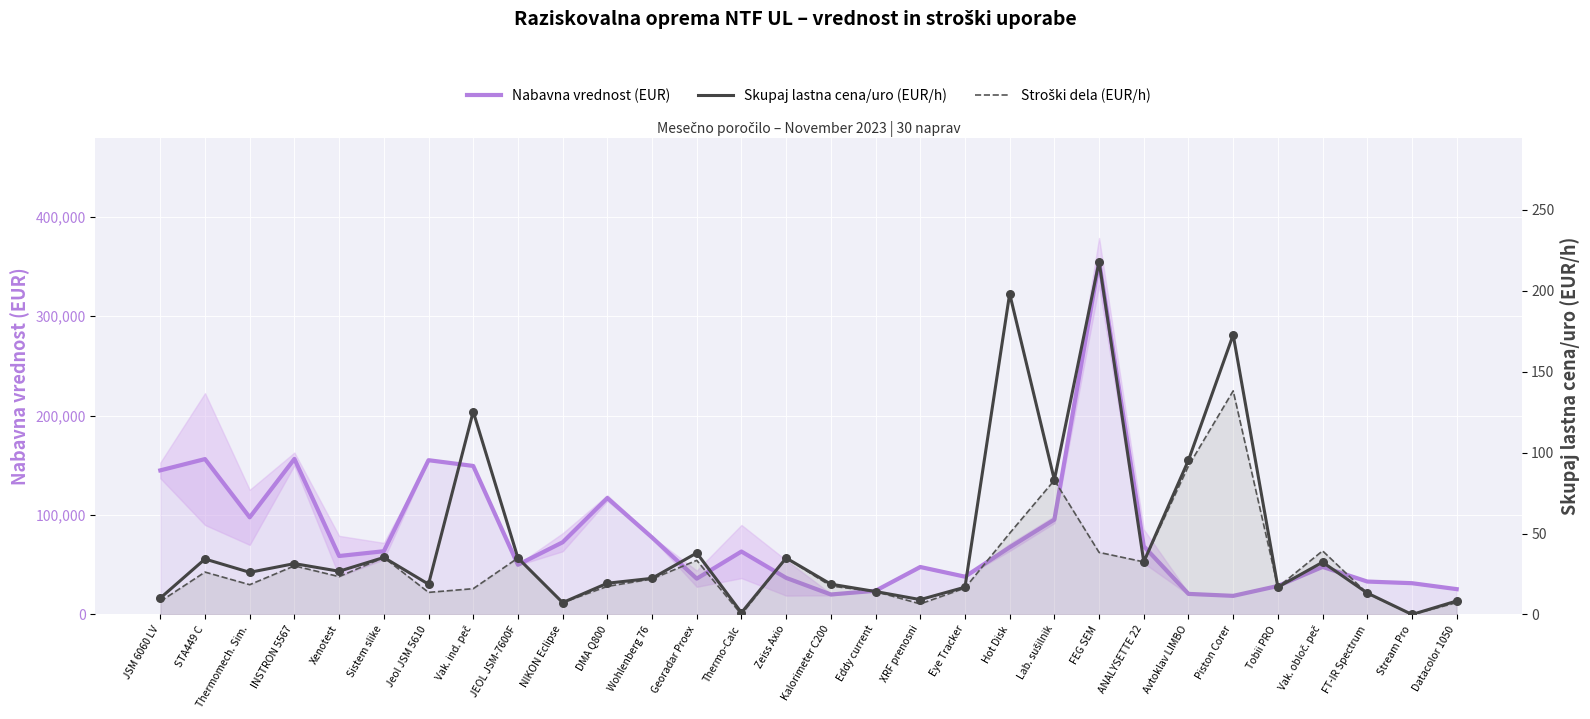

At which category is the sum across all series the highest?

FEG SEM